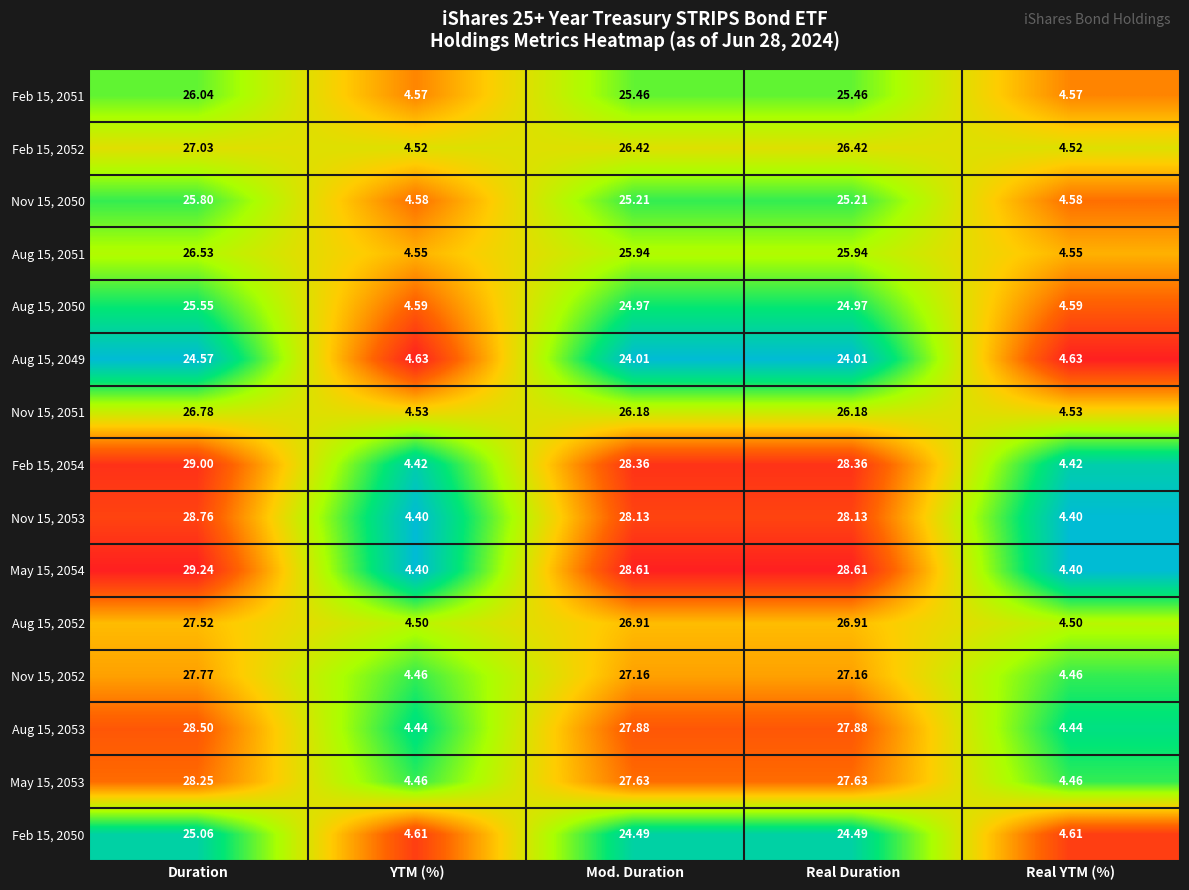

Which category has the highest value in the Nov 15, 2052 series?

Duration